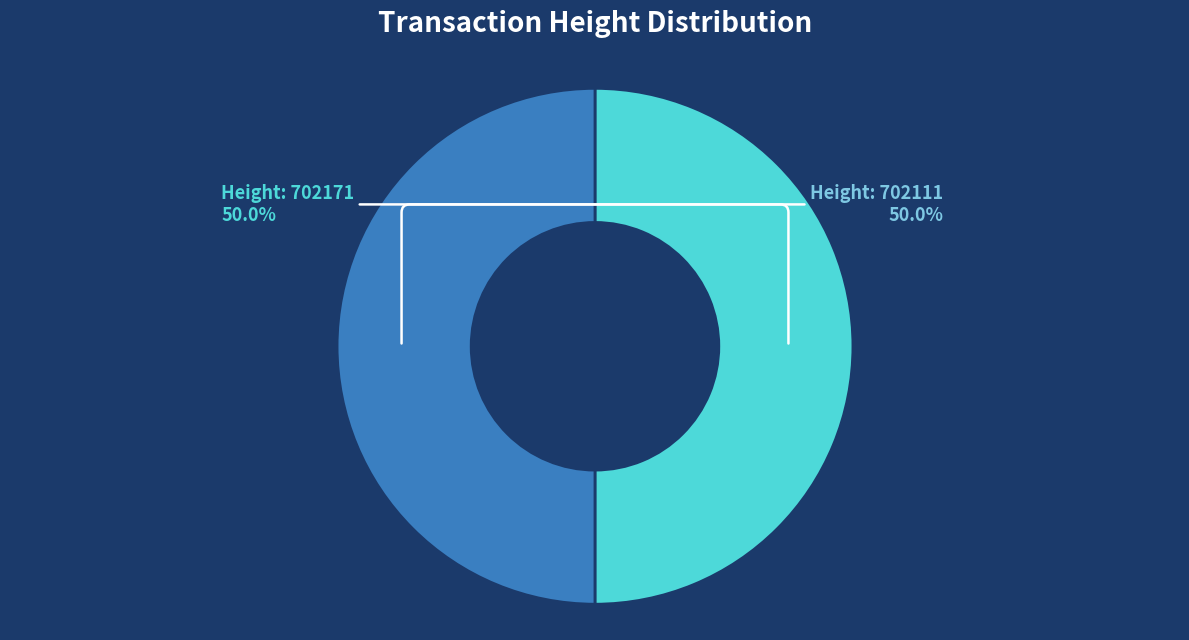

How many slices are in this pie chart?

2